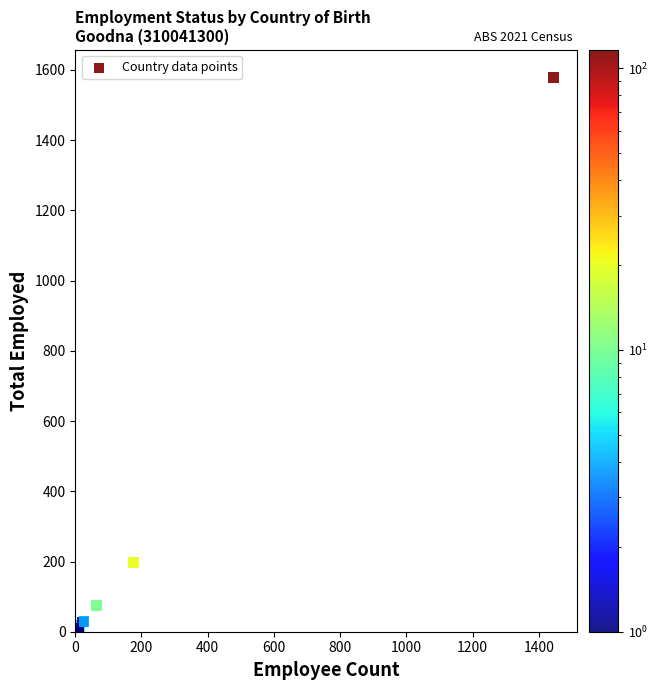

What Y value in the scatter plot is closest to 789?

197